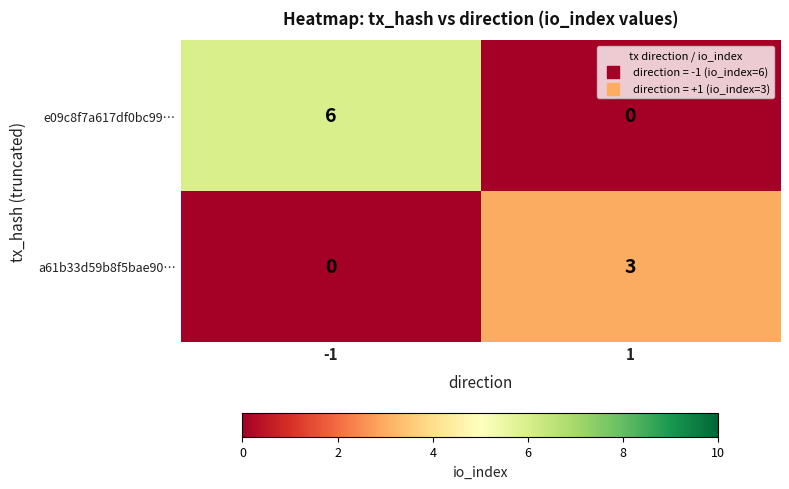

What is the sum of all e09c8f7a617df0bc99… values?

6